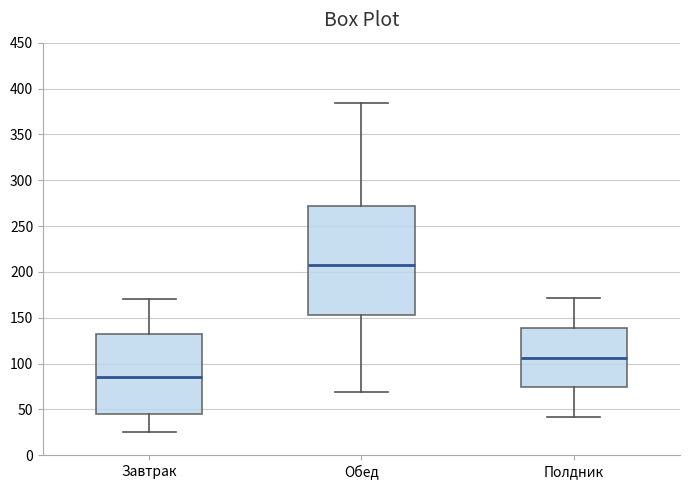

Which box's median line is the highest?

Обед